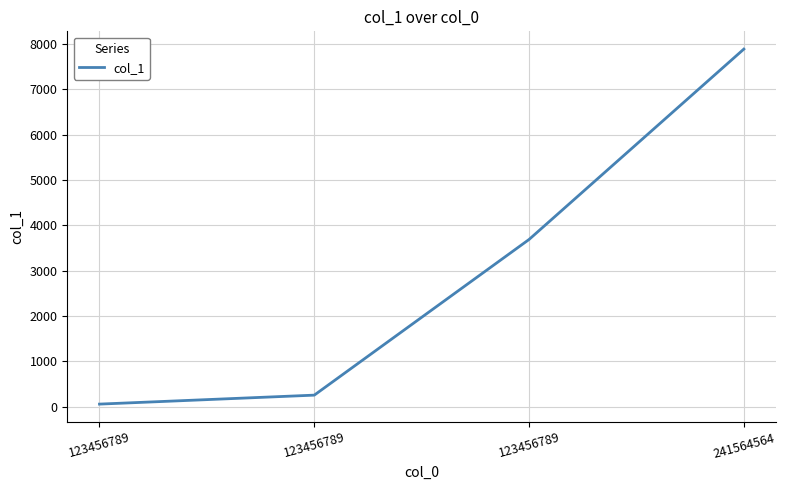

The value at 241564564 is 13485. True or false?

False